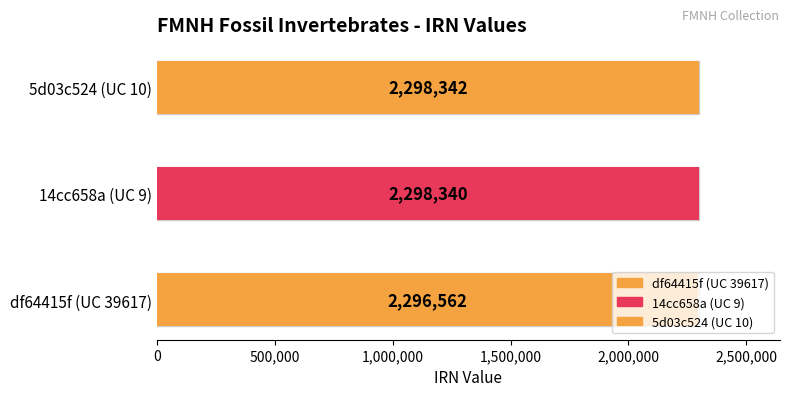

True or false: the data shows 1081044 at 5d03c524 (UC 10).

False